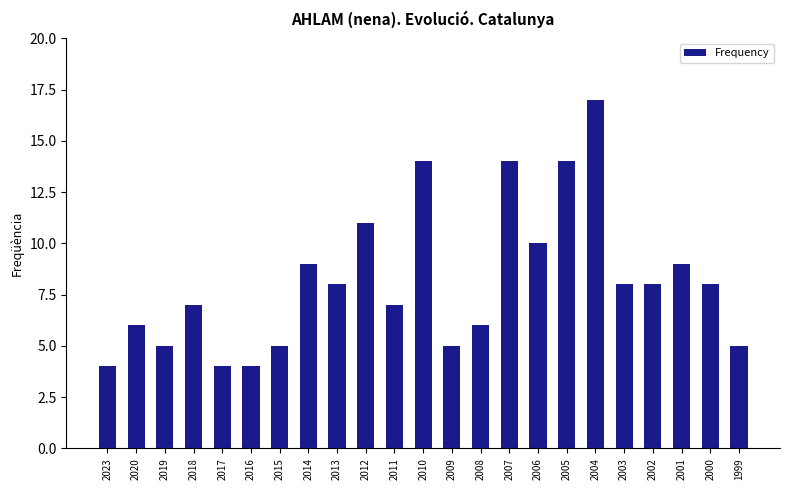

What is the smallest value displayed?

4